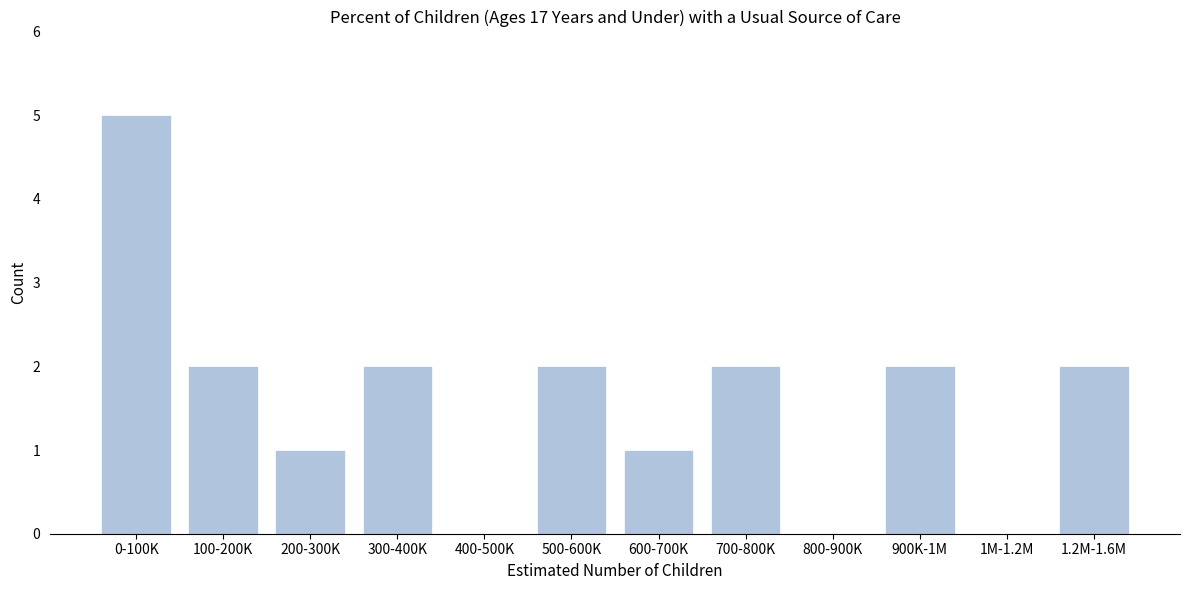

Reading right to left, extract all data points from this chart.

1.2M-1.6M=2	1M-1.2M=0	900K-1M=2	800-900K=0	700-800K=2	600-700K=1	500-600K=2	400-500K=0	300-400K=2	200-300K=1	100-200K=2	0-100K=5